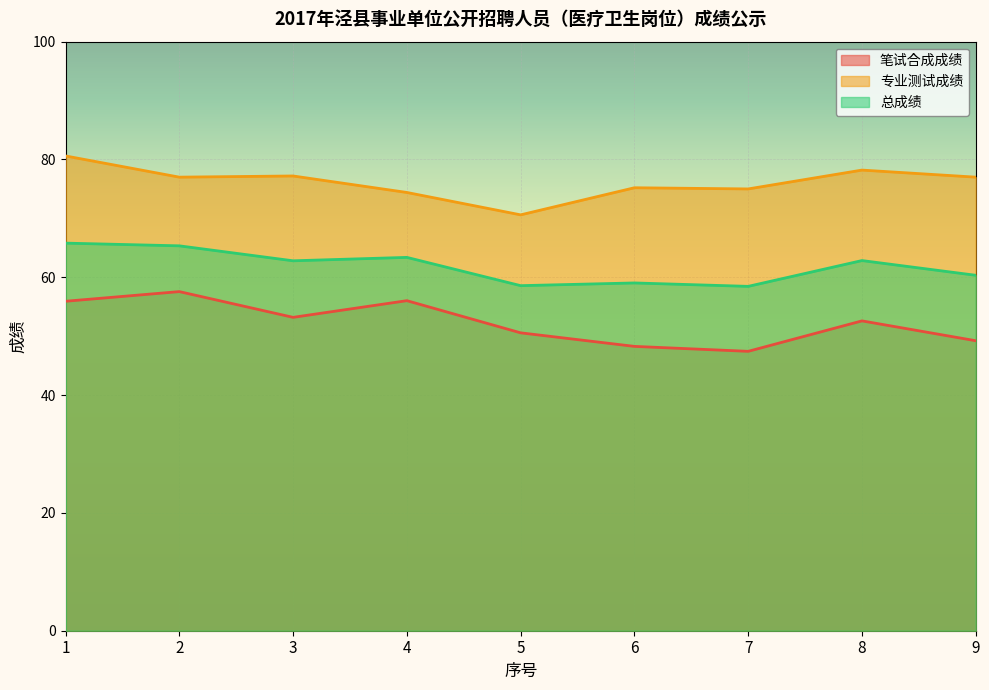

In 专业测试成绩, how many points are higher than both neighbors (excluding endpoints)?

3